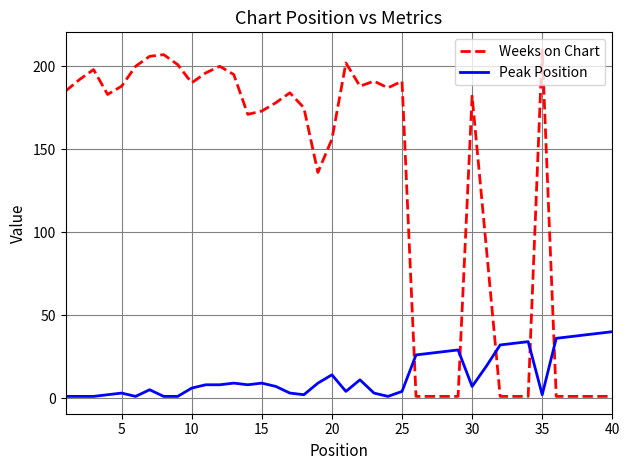

True or false: Weeks on Chart and Peak Position intersect in this chart.

True